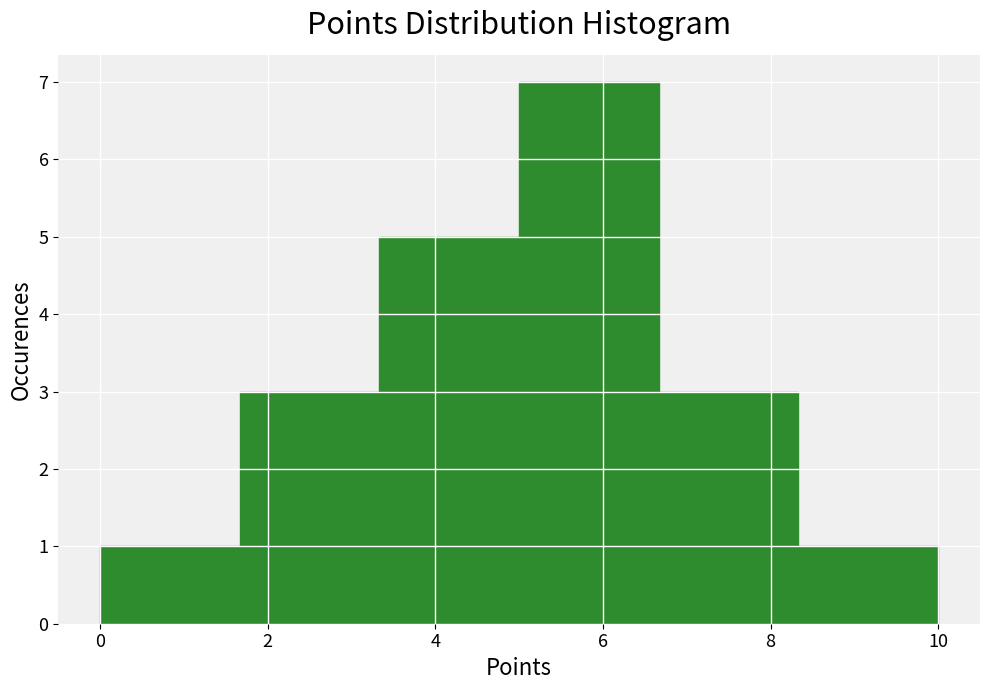

Which range on the x-axis has the tallest bar?

5.0 to 6.6